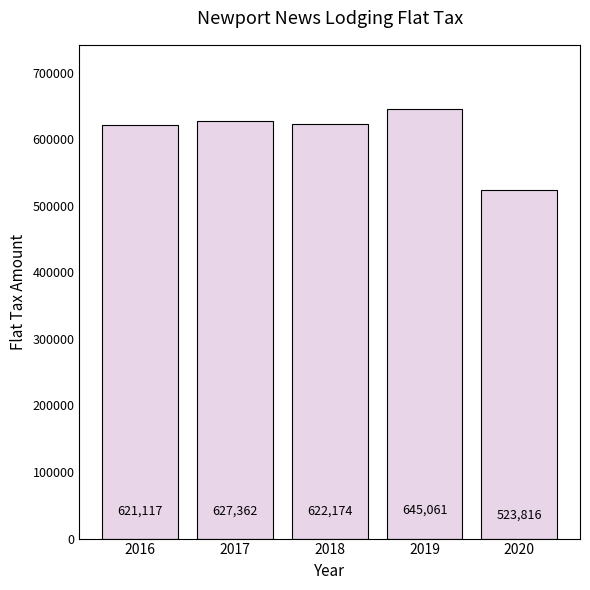

List the labels in order of value, largest first.

2019, 2017, 2018, 2016, 2020